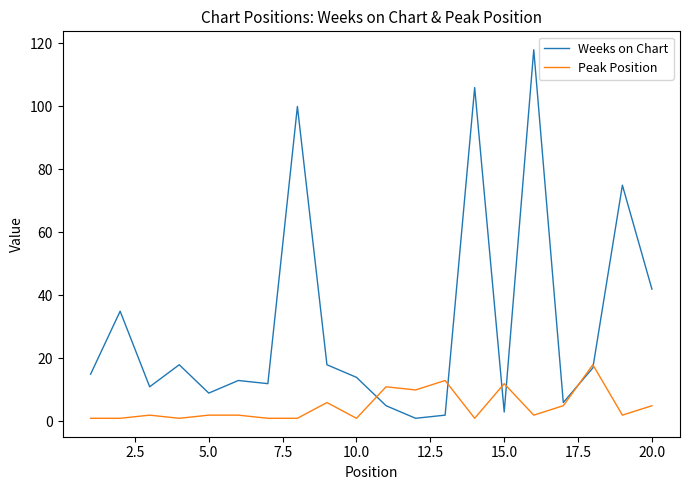

Which series has the largest range (max minus min)?

Weeks on Chart